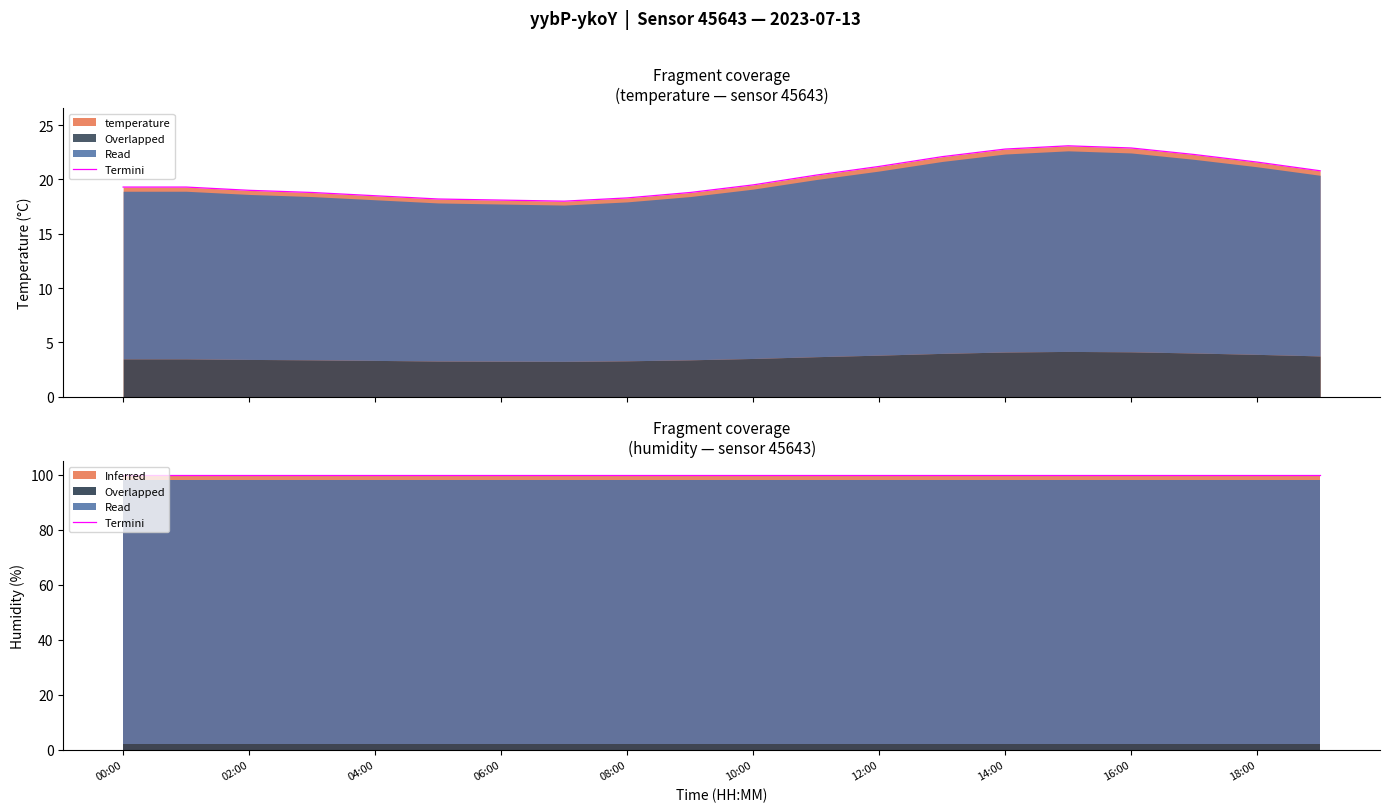

What position from the right is 17:00?

3